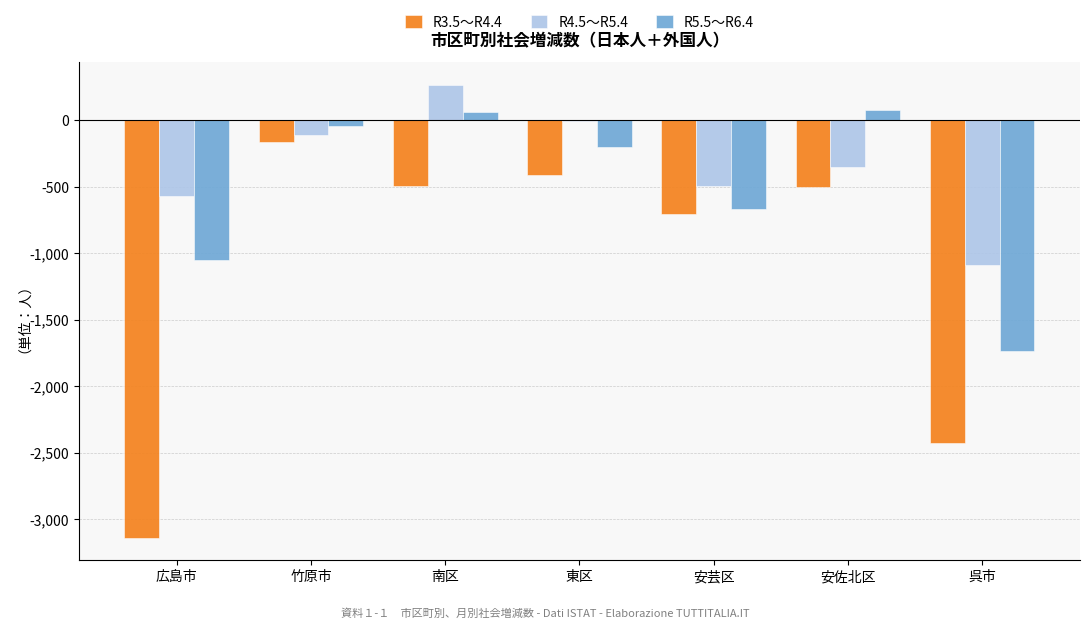

The value of R5.5～R6.4 at 南区 is 62. True or false?

True